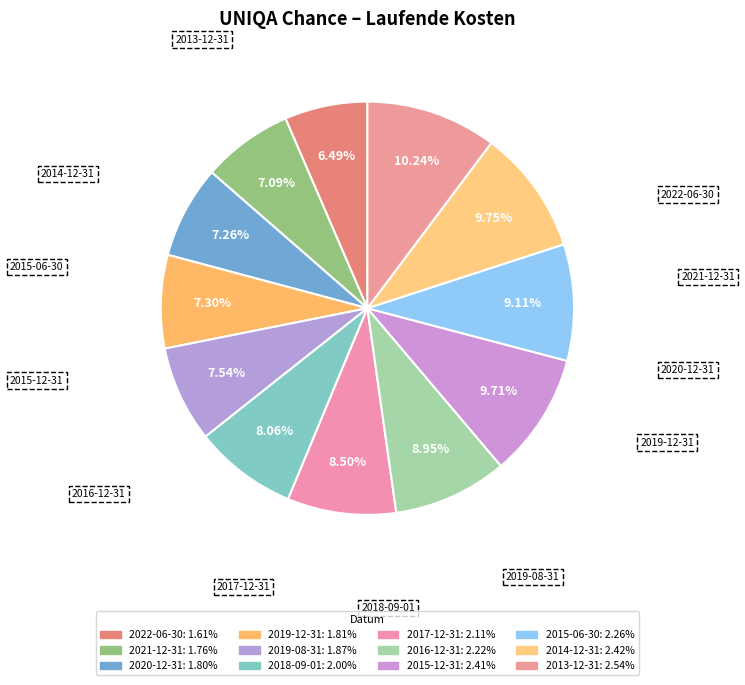

Rank the categories by value from lowest to highest.

2022-06-30, 2021-12-31, 2020-12-31, 2019-12-31, 2019-08-31, 2018-09-01, 2017-12-31, 2016-12-31, 2015-06-30, 2015-12-31, 2014-12-31, 2013-12-31